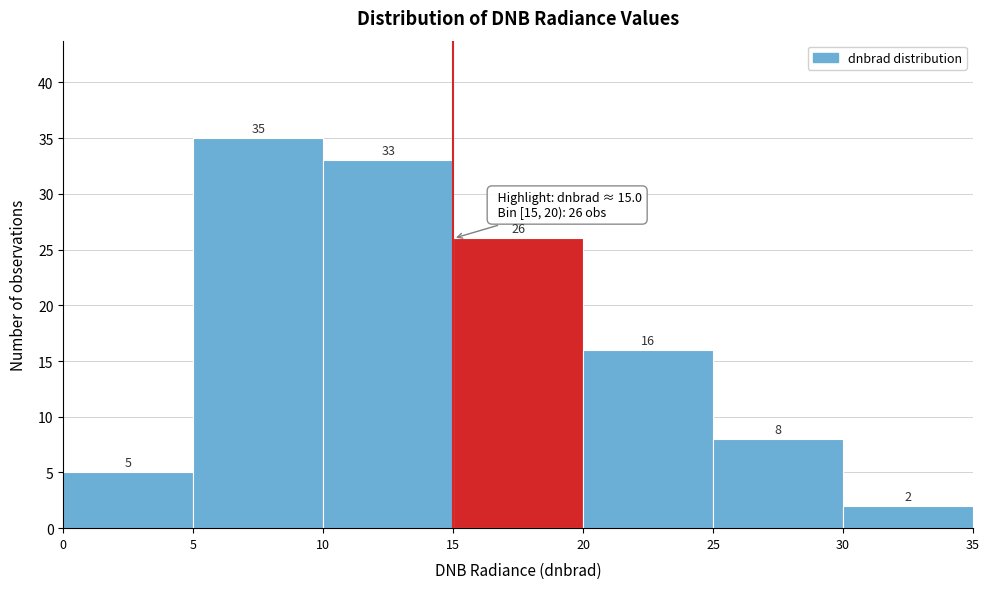

What is the height of the bar covering 10 to 15 on the x-axis?

33